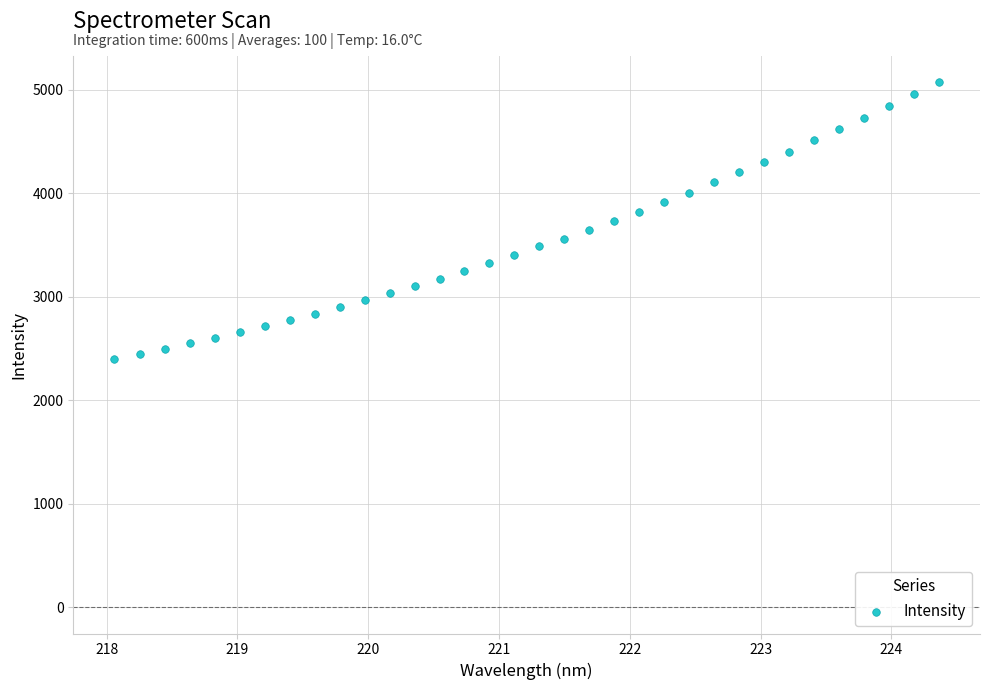

What is the range of Y values (max minus min)?

2675.7